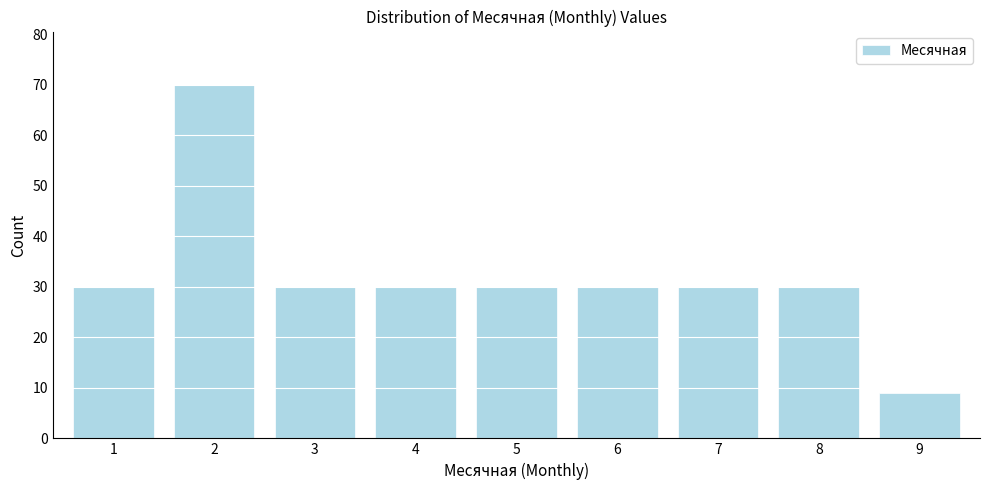

Reading left to right, what are all the values shown in this chart?

30	70	30	30	30	30	30	30	9